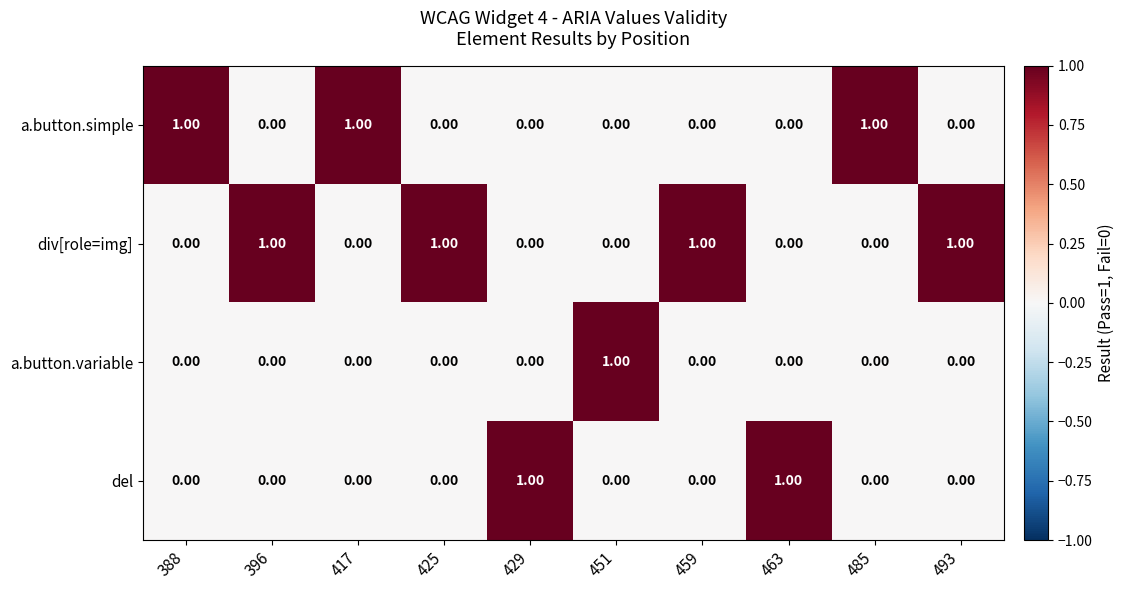

What is the sum of all div[role=img] values?

4